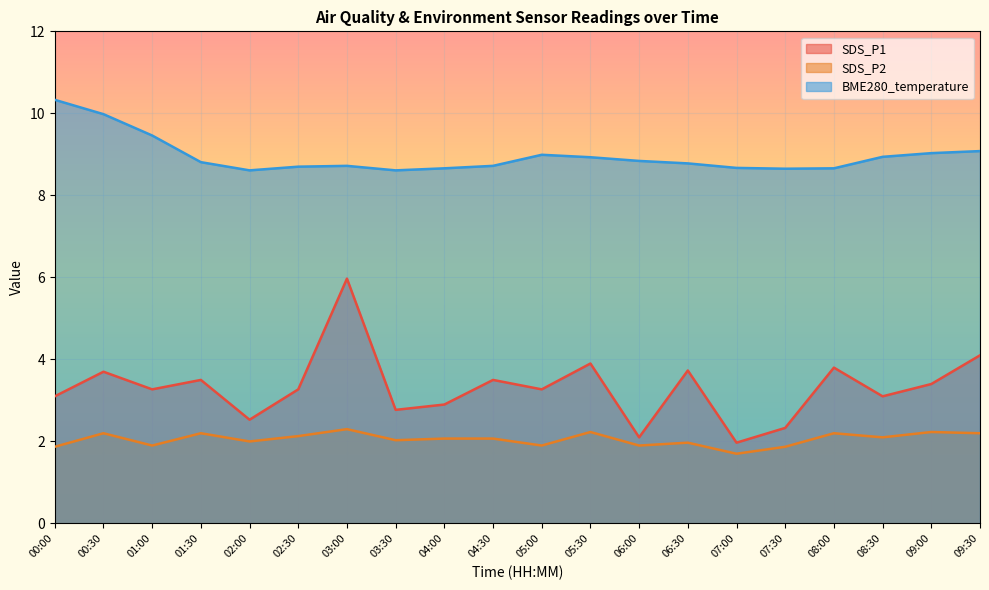

At which label does SDS_P1 reach its minimum?

07:00